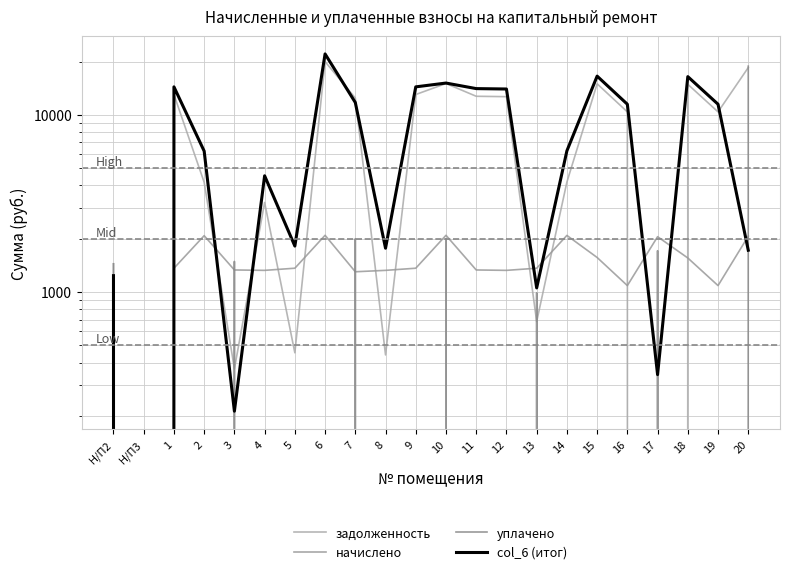

At which category is the sum across all series the highest?

6